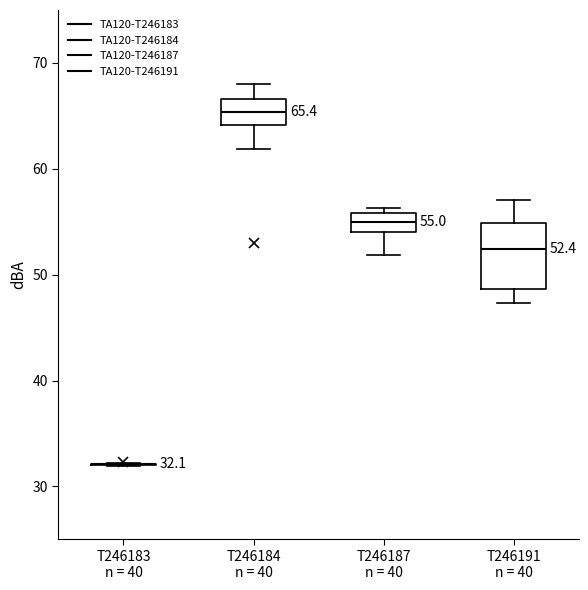

Which box is the tallest, from its lower edge to its upper edge?

T246191 n = 40